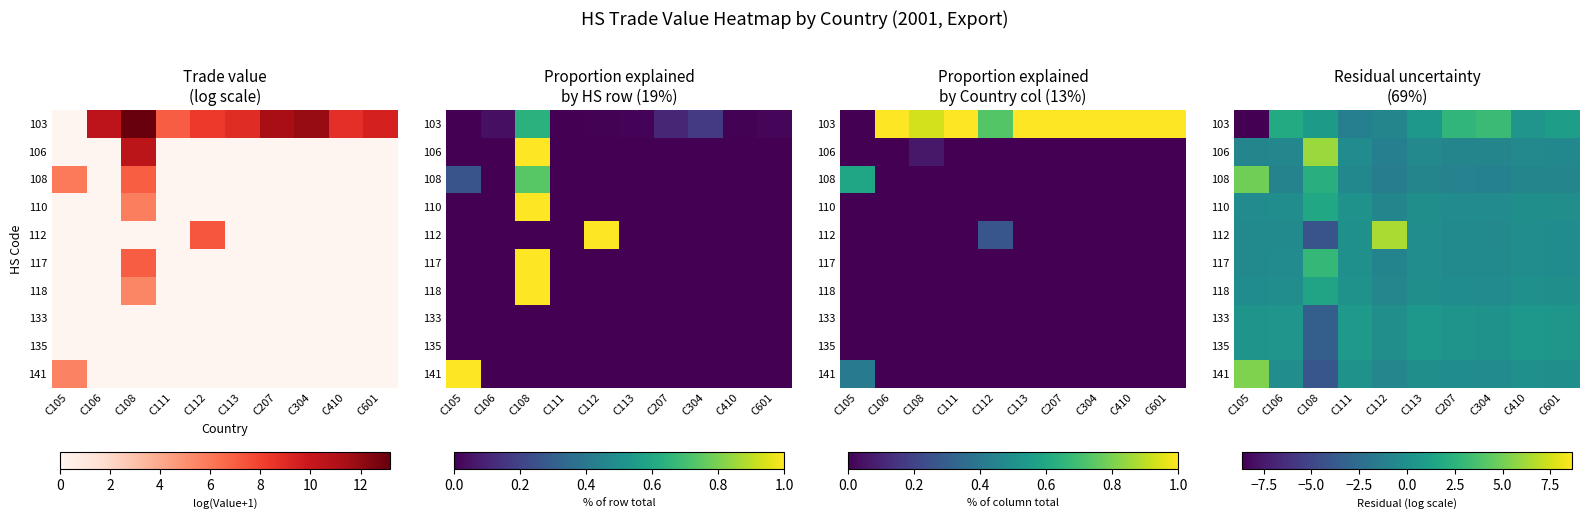

True or false: 110 has a value of -0.4 at C207.

False